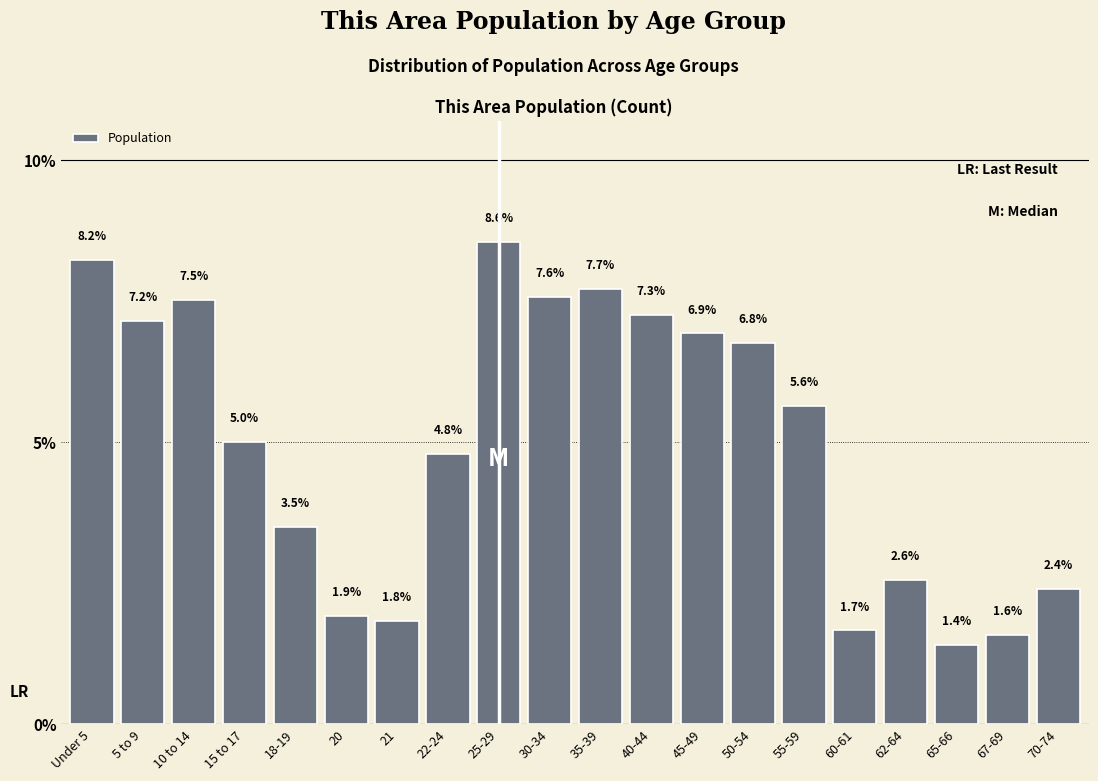

Reading left to right, extract all data points from this chart.

8.2	7.2	7.5	5.0	3.5	1.9	1.8	4.8	8.6	7.6	7.7	7.3	6.9	6.8	5.6	1.7	2.6	1.4	1.6	2.4